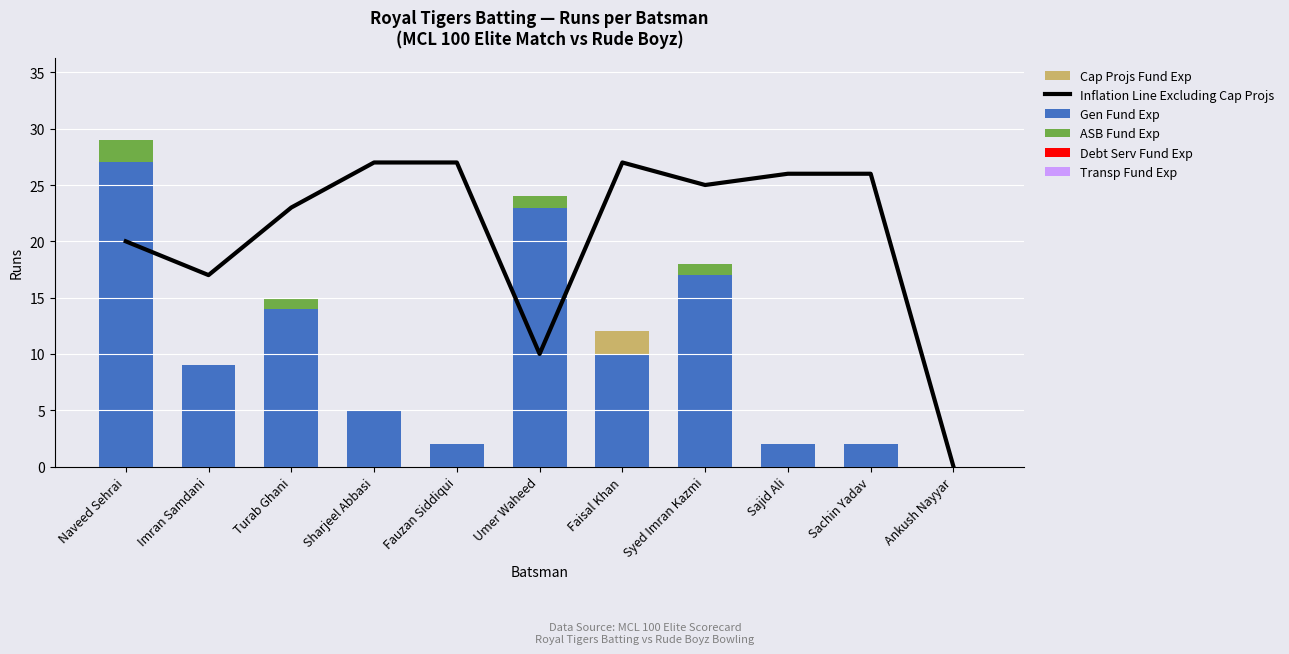

Which series has the largest total across all categories?

Inflation Line Excluding Cap Projs